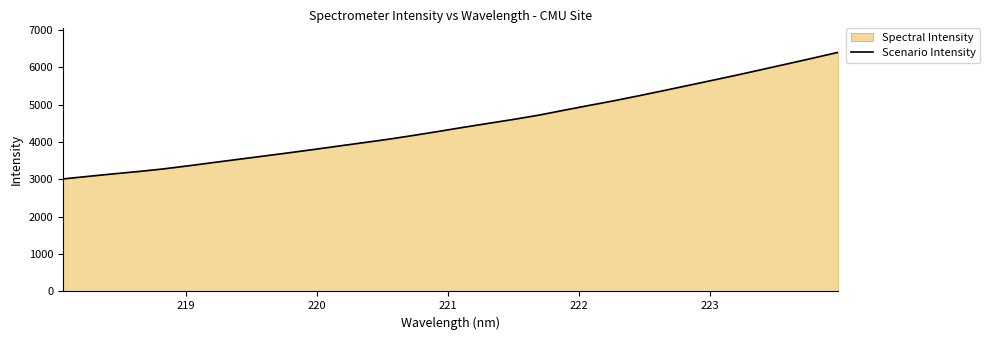

What is the maximum value shown in the chart?

6403.2